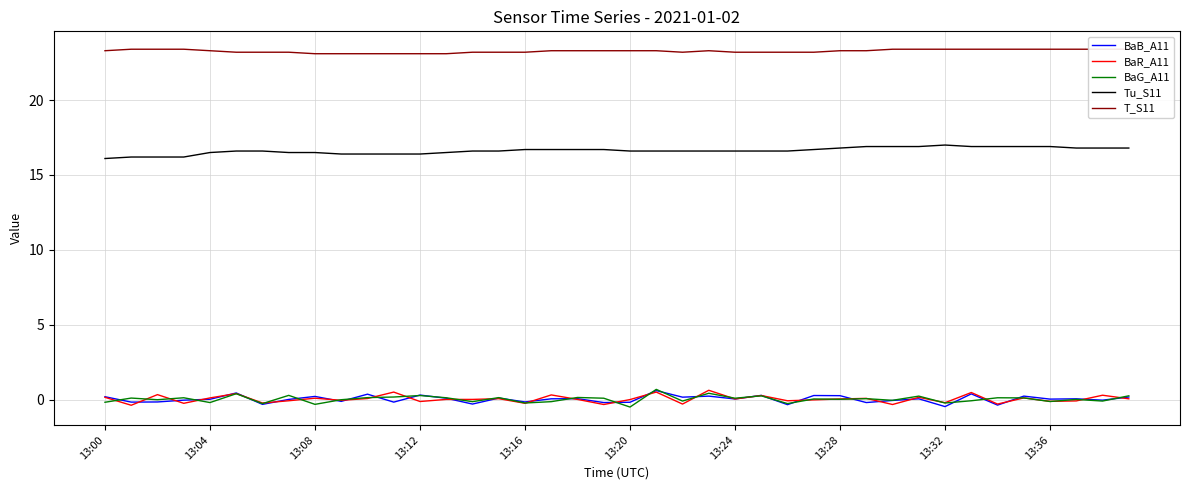

What is the spread (max minus min) of values at 10?

23.0